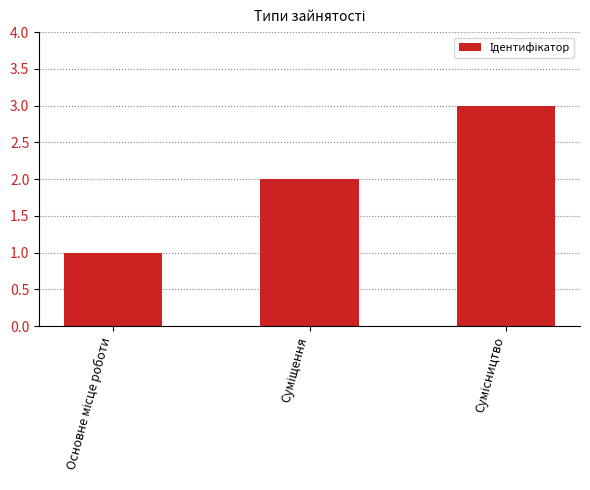

What is the greatest value displayed?

3